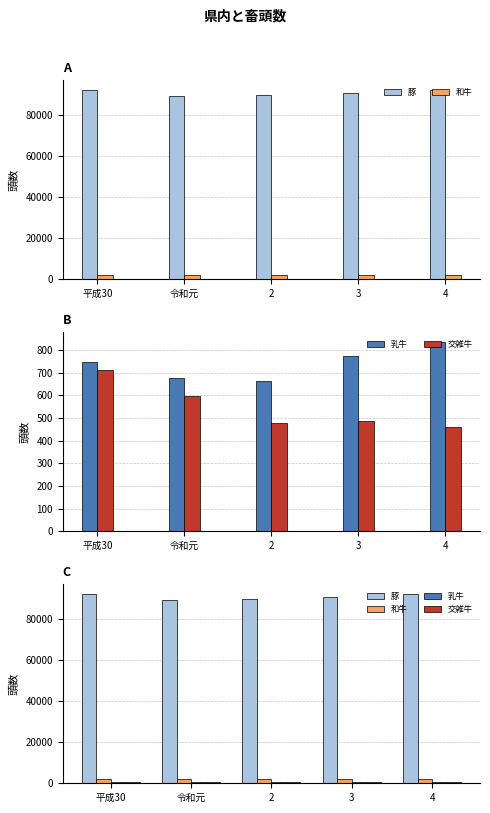

What is the label of the 3rd bar from the right?

2